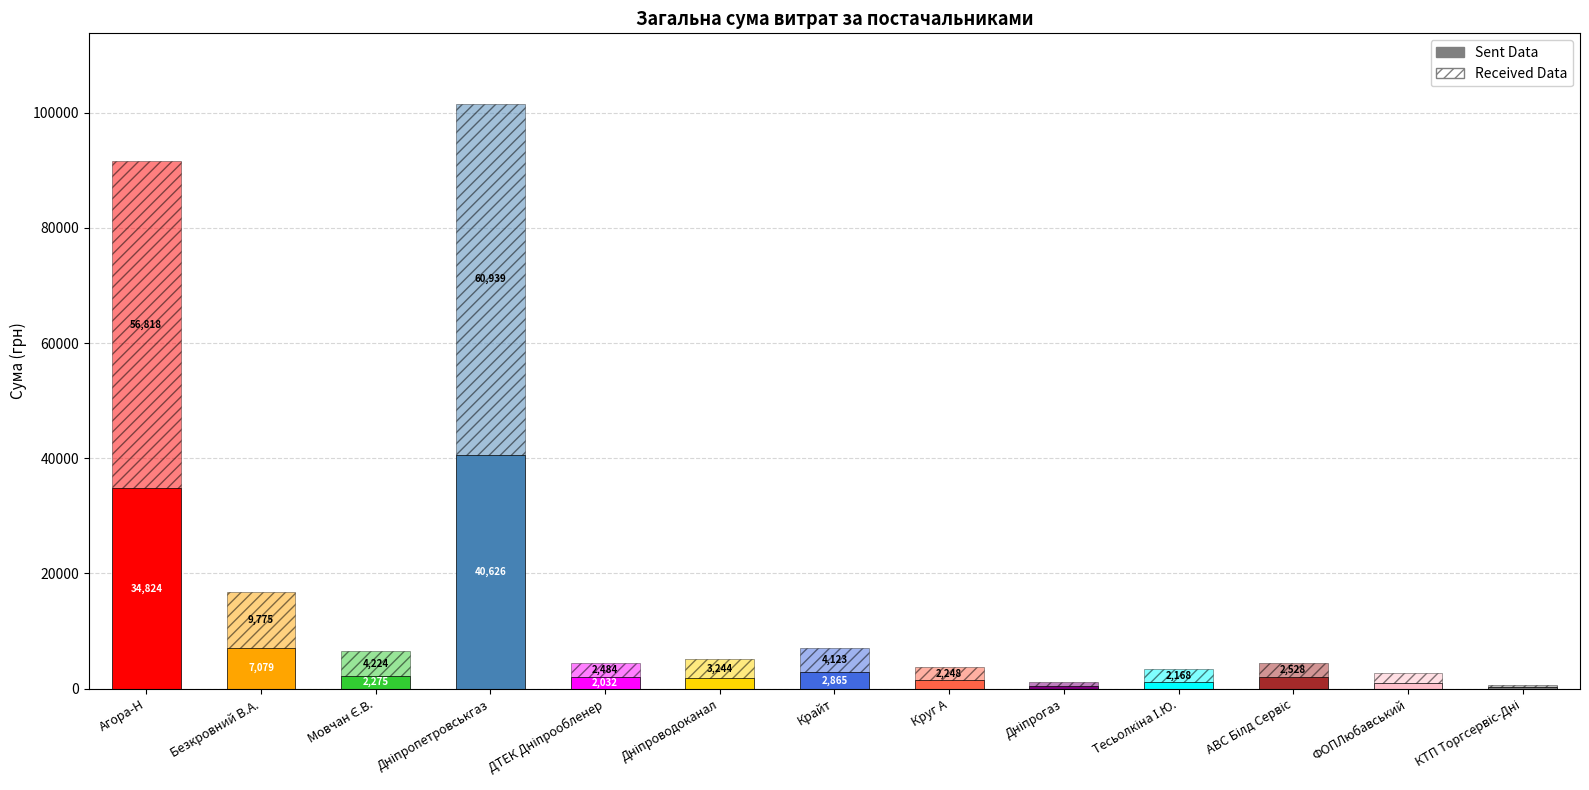

List the labels in order of Received Data value, smallest first.

КТП Торгсервіс-Дні, Дніпрогаз, ФОПЛюбавський, Тесьолкіна І.Ю., Круг А, ДТЕК Дніпрообленер, АВС Білд Сервіс, Дніпроводоканал, Крайт, Мовчан Є.В., Безкровний В.А., Агора-Н, Дніпропетровськгаз